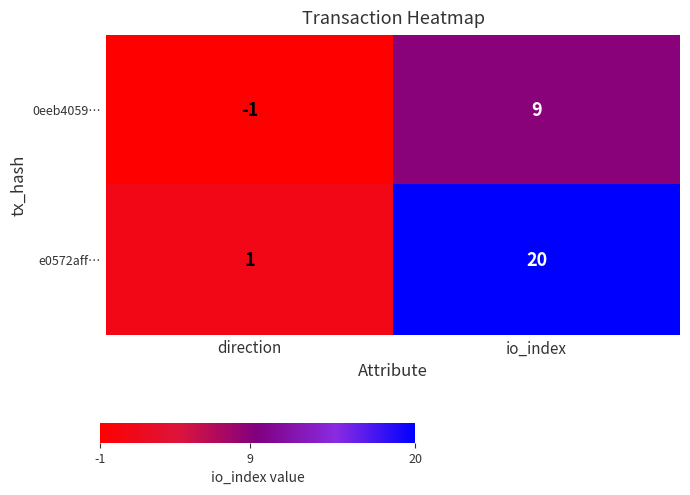

Where is e0572aff… nearest to the value 10?

direction